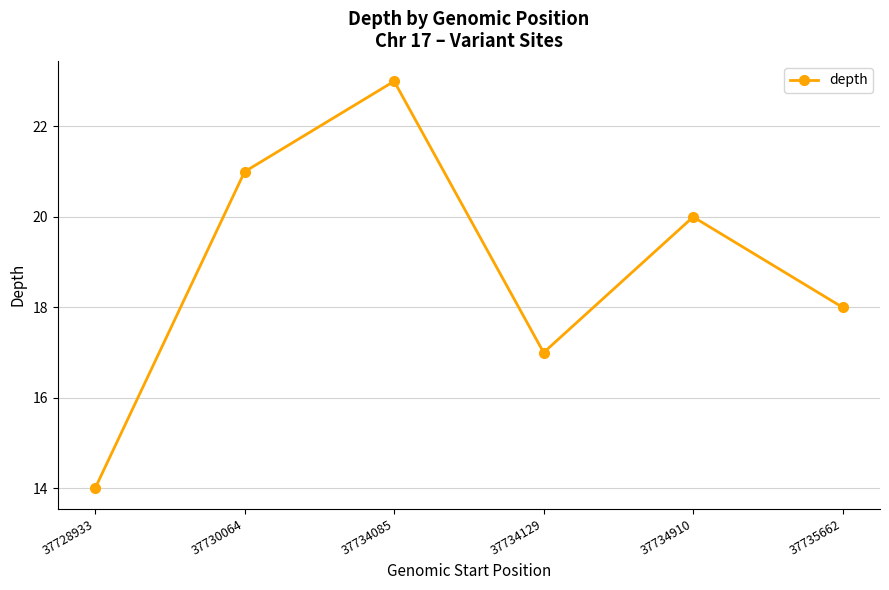

Which label corresponds to the smallest value in the chart?

37728933